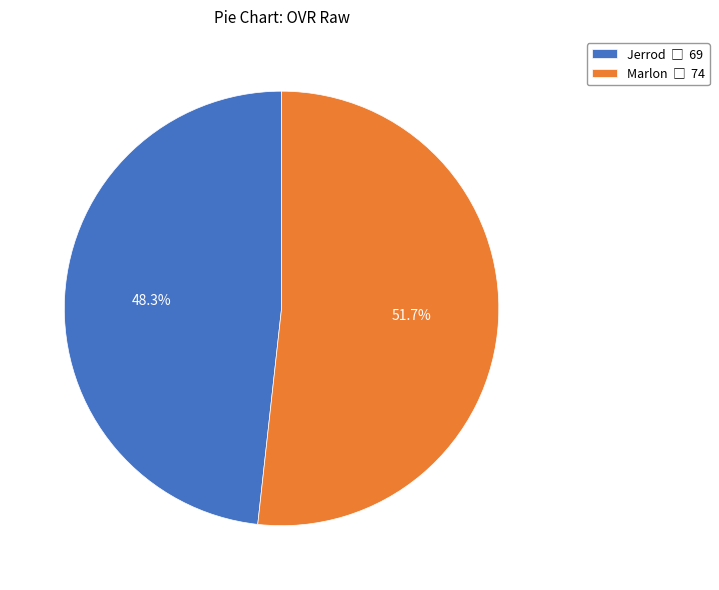

How many segments does this pie chart have?

2